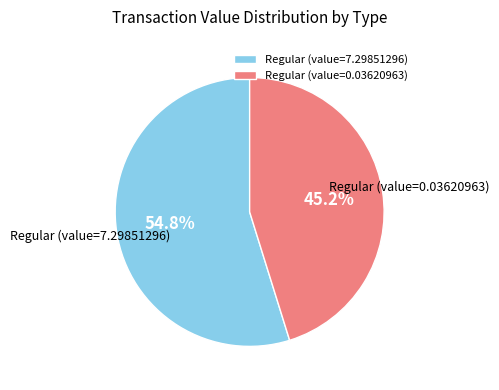

Which category has the smallest portion of the pie?

Regular (value=0.03620963)